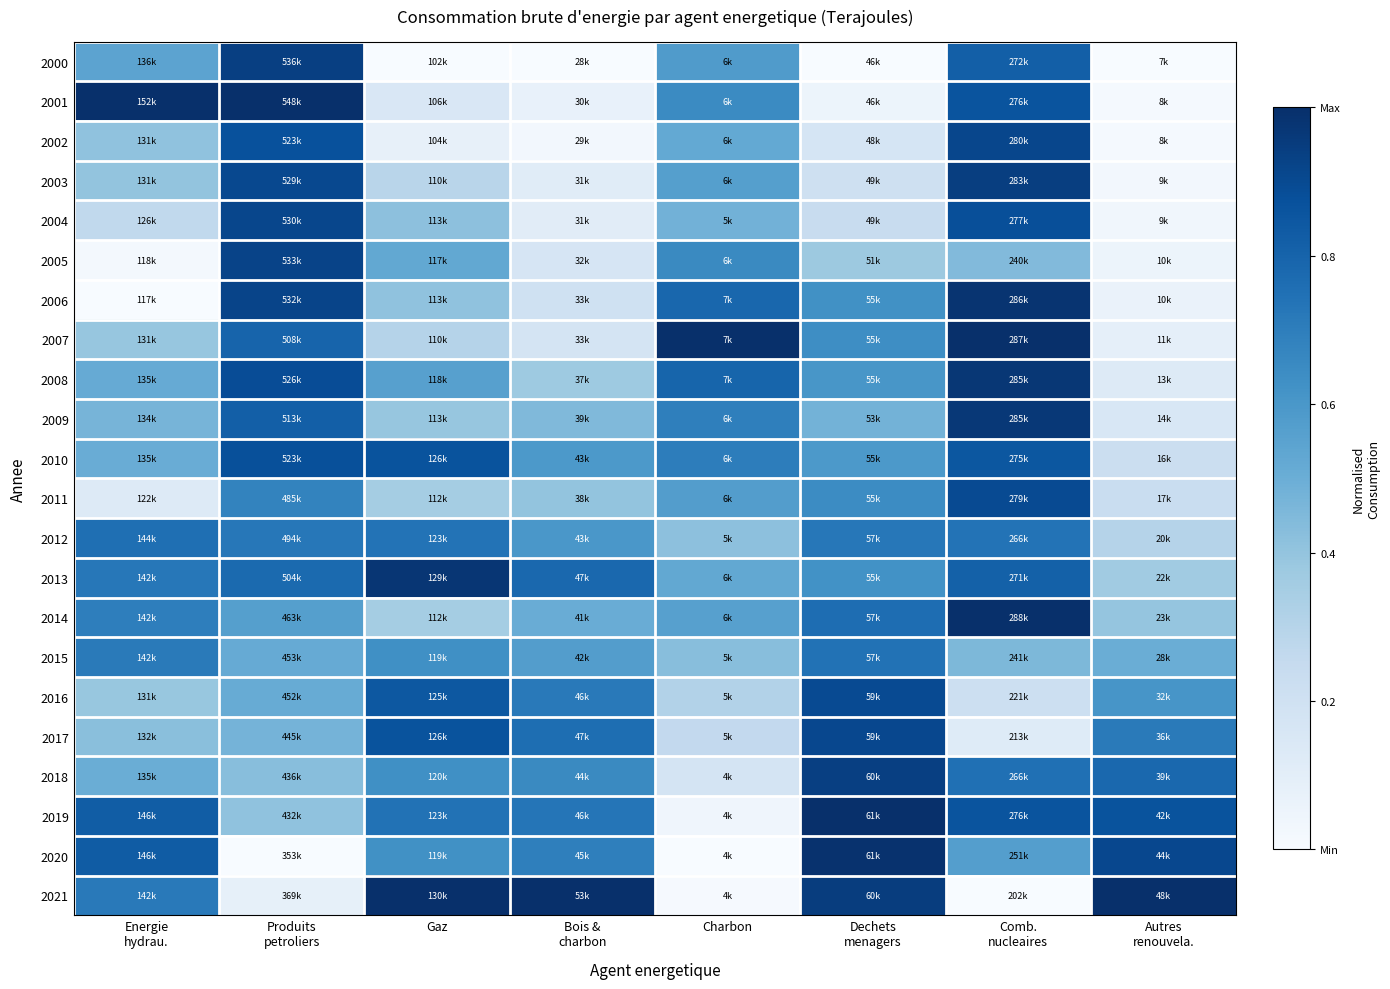

Reading right to left, what are all the values shown in this chart?

2000: Autres
renouvela.=0.0	Comb.
nucleaires=0.8	Dechets
menagers=0.0	Charbon=0.6	Bois &
charbon=0.0	Gaz=0.0	Produits
petroliers=0.9	Energie
hydrau.=0.5
2001: Autres
renouvela.=0.0	Comb.
nucleaires=0.9	Dechets
menagers=0.1	Charbon=0.7	Bois &
charbon=0.1	Gaz=0.1	Produits
petroliers=1.0	Energie
hydrau.=1.0
2002: Autres
renouvela.=0.0	Comb.
nucleaires=0.9	Dechets
menagers=0.2	Charbon=0.5	Bois &
charbon=0.0	Gaz=0.1	Produits
petroliers=0.9	Energie
hydrau.=0.4
2003: Autres
renouvela.=0.0	Comb.
nucleaires=0.9	Dechets
menagers=0.2	Charbon=0.6	Bois &
charbon=0.1	Gaz=0.3	Produits
petroliers=0.9	Energie
hydrau.=0.4
2004: Autres
renouvela.=0.0	Comb.
nucleaires=0.9	Dechets
menagers=0.2	Charbon=0.5	Bois &
charbon=0.1	Gaz=0.4	Produits
petroliers=0.9	Energie
hydrau.=0.3
2005: Autres
renouvela.=0.1	Comb.
nucleaires=0.4	Dechets
menagers=0.4	Charbon=0.7	Bois &
charbon=0.2	Gaz=0.5	Produits
petroliers=0.9	Energie
hydrau.=0.0
2006: Autres
renouvela.=0.1	Comb.
nucleaires=1.0	Dechets
menagers=0.6	Charbon=0.8	Bois &
charbon=0.2	Gaz=0.4	Produits
petroliers=0.9	Energie
hydrau.=0.0
2007: Autres
renouvela.=0.1	Comb.
nucleaires=1.0	Dechets
menagers=0.6	Charbon=1.0	Bois &
charbon=0.2	Gaz=0.3	Produits
petroliers=0.8	Energie
hydrau.=0.4
2008: Autres
renouvela.=0.1	Comb.
nucleaires=1.0	Dechets
menagers=0.6	Charbon=0.8	Bois &
charbon=0.4	Gaz=0.6	Produits
petroliers=0.9	Energie
hydrau.=0.5
2009: Autres
renouvela.=0.2	Comb.
nucleaires=1.0	Dechets
menagers=0.5	Charbon=0.7	Bois &
charbon=0.4	Gaz=0.4	Produits
petroliers=0.8	Energie
hydrau.=0.5
2010: Autres
renouvela.=0.2	Comb.
nucleaires=0.9	Dechets
menagers=0.6	Charbon=0.7	Bois &
charbon=0.6	Gaz=0.9	Produits
petroliers=0.9	Energie
hydrau.=0.5
2011: Autres
renouvela.=0.2	Comb.
nucleaires=0.9	Dechets
menagers=0.6	Charbon=0.6	Bois &
charbon=0.4	Gaz=0.4	Produits
petroliers=0.7	Energie
hydrau.=0.1
2012: Autres
renouvela.=0.3	Comb.
nucleaires=0.7	Dechets
menagers=0.7	Charbon=0.4	Bois &
charbon=0.6	Gaz=0.7	Produits
petroliers=0.7	Energie
hydrau.=0.8
2013: Autres
renouvela.=0.4	Comb.
nucleaires=0.8	Dechets
menagers=0.6	Charbon=0.5	Bois &
charbon=0.8	Gaz=1.0	Produits
petroliers=0.8	Energie
hydrau.=0.7
2014: Autres
renouvela.=0.4	Comb.
nucleaires=1.0	Dechets
menagers=0.8	Charbon=0.6	Bois &
charbon=0.5	Gaz=0.4	Produits
petroliers=0.6	Energie
hydrau.=0.7
2015: Autres
renouvela.=0.5	Comb.
nucleaires=0.5	Dechets
menagers=0.7	Charbon=0.4	Bois &
charbon=0.6	Gaz=0.6	Produits
petroliers=0.5	Energie
hydrau.=0.7
2016: Autres
renouvela.=0.6	Comb.
nucleaires=0.2	Dechets
menagers=0.9	Charbon=0.3	Bois &
charbon=0.7	Gaz=0.8	Produits
petroliers=0.5	Energie
hydrau.=0.4
2017: Autres
renouvela.=0.7	Comb.
nucleaires=0.1	Dechets
menagers=0.9	Charbon=0.3	Bois &
charbon=0.8	Gaz=0.9	Produits
petroliers=0.5	Energie
hydrau.=0.4
2018: Autres
renouvela.=0.8	Comb.
nucleaires=0.8	Dechets
menagers=0.9	Charbon=0.2	Bois &
charbon=0.7	Gaz=0.6	Produits
petroliers=0.4	Energie
hydrau.=0.5
2019: Autres
renouvela.=0.9	Comb.
nucleaires=0.9	Dechets
menagers=1.0	Charbon=0.0	Bois &
charbon=0.7	Gaz=0.7	Produits
petroliers=0.4	Energie
hydrau.=0.8
2020: Autres
renouvela.=0.9	Comb.
nucleaires=0.6	Dechets
menagers=1.0	Charbon=0.0	Bois &
charbon=0.7	Gaz=0.6	Produits
petroliers=0.0	Energie
hydrau.=0.8
2021: Autres
renouvela.=1.0	Comb.
nucleaires=0.0	Dechets
menagers=0.9	Charbon=0.0	Bois &
charbon=1.0	Gaz=1.0	Produits
petroliers=0.1	Energie
hydrau.=0.7